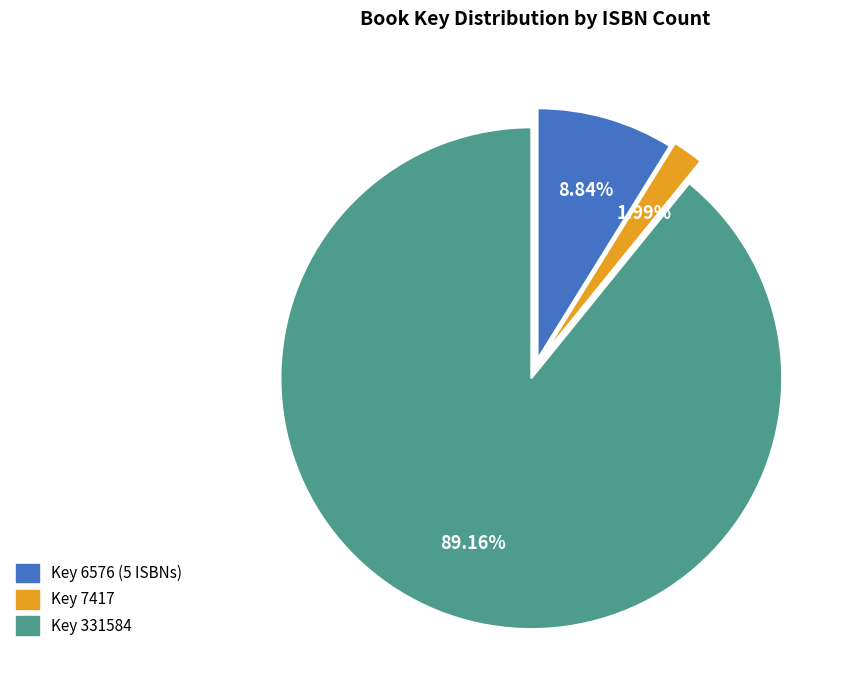

To the nearest percent, what is the difference between the largest and smallest slice percentages?

87%